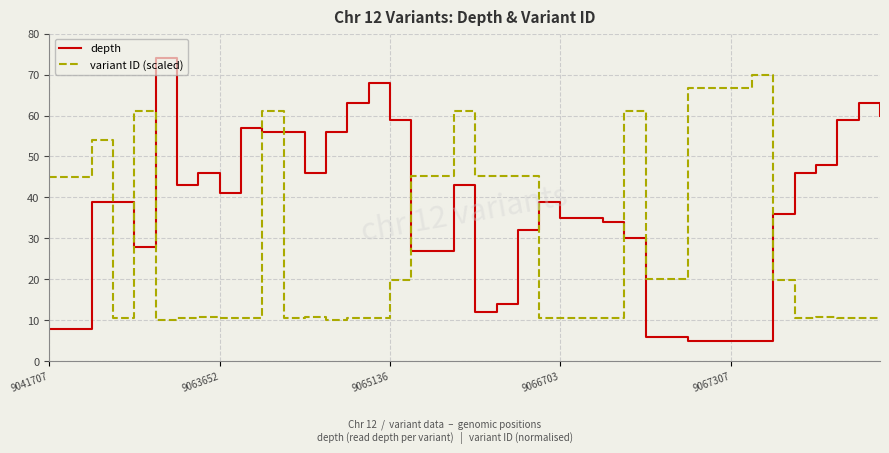

What is the difference between the maximum and minimum values in the variant ID (scaled) series?

60.0